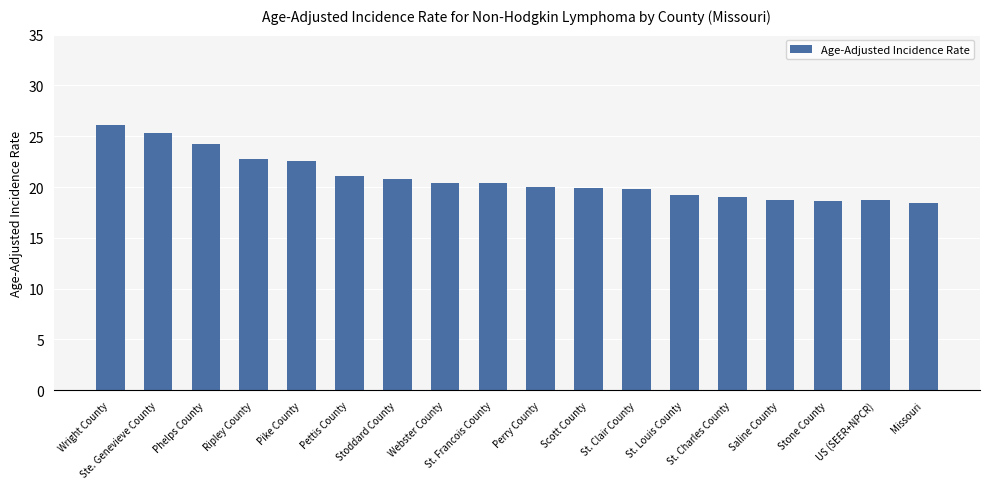

How many distinct data groups are displayed?

1